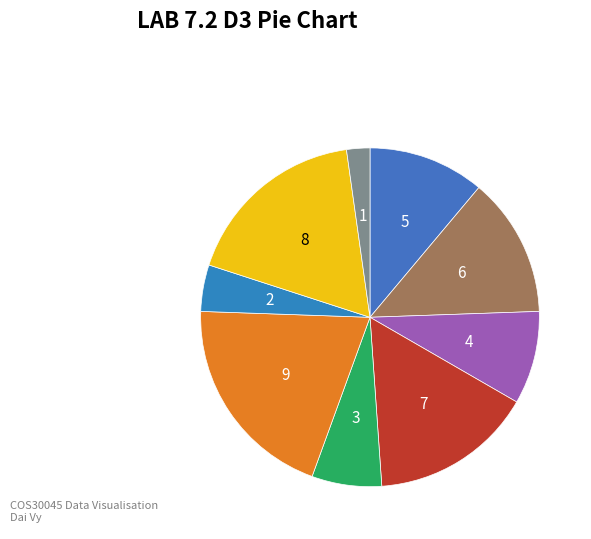

Rank the categories by value from lowest to highest.

1, 2, 3, 4, 5, 6, 7, 8, 9